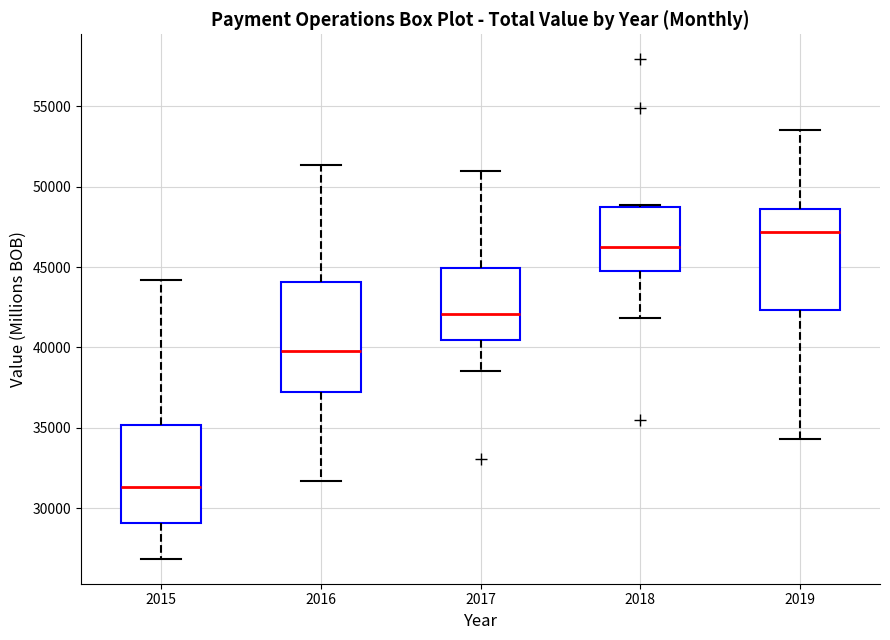

Which box is the tallest, from its lower edge to its upper edge?

2016